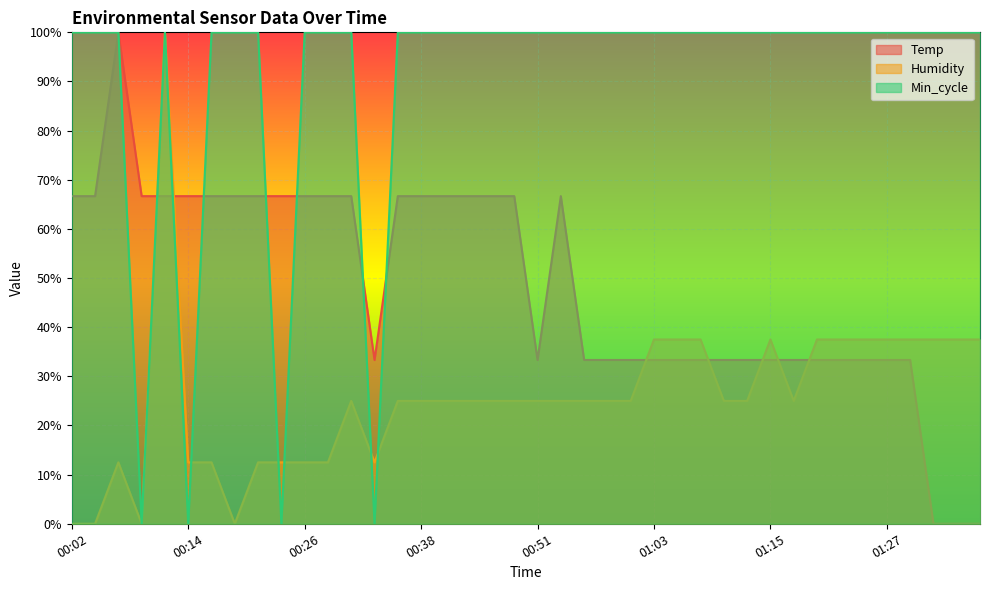

What is the total value across all series at 01:27?

1.7